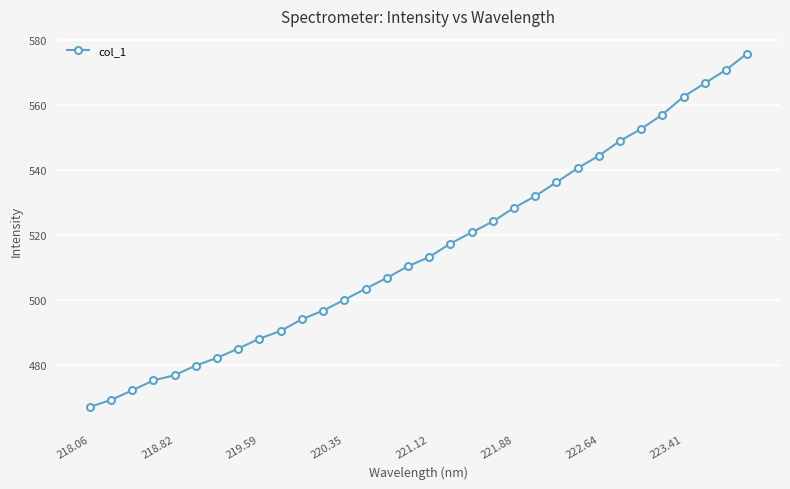

What is the sum of all values?

16489.7